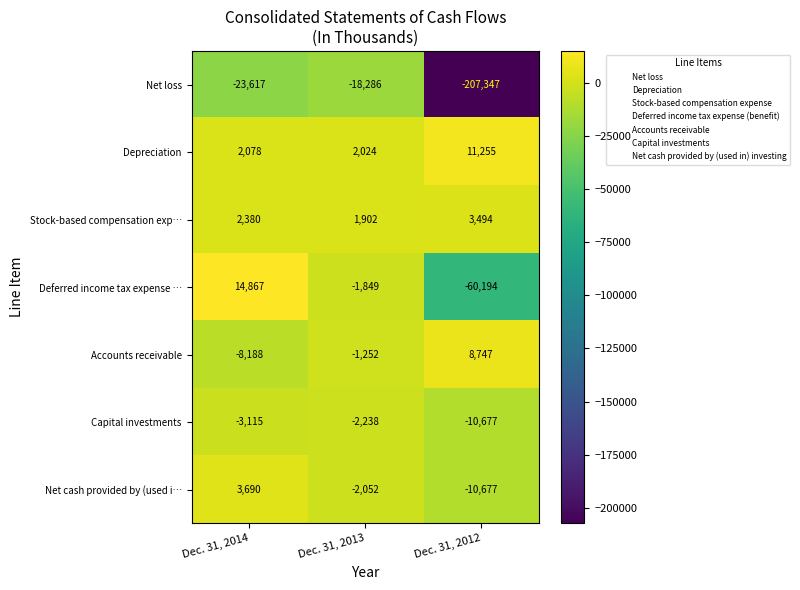

Which category has the lowest value across all series?

Dec. 31, 2012